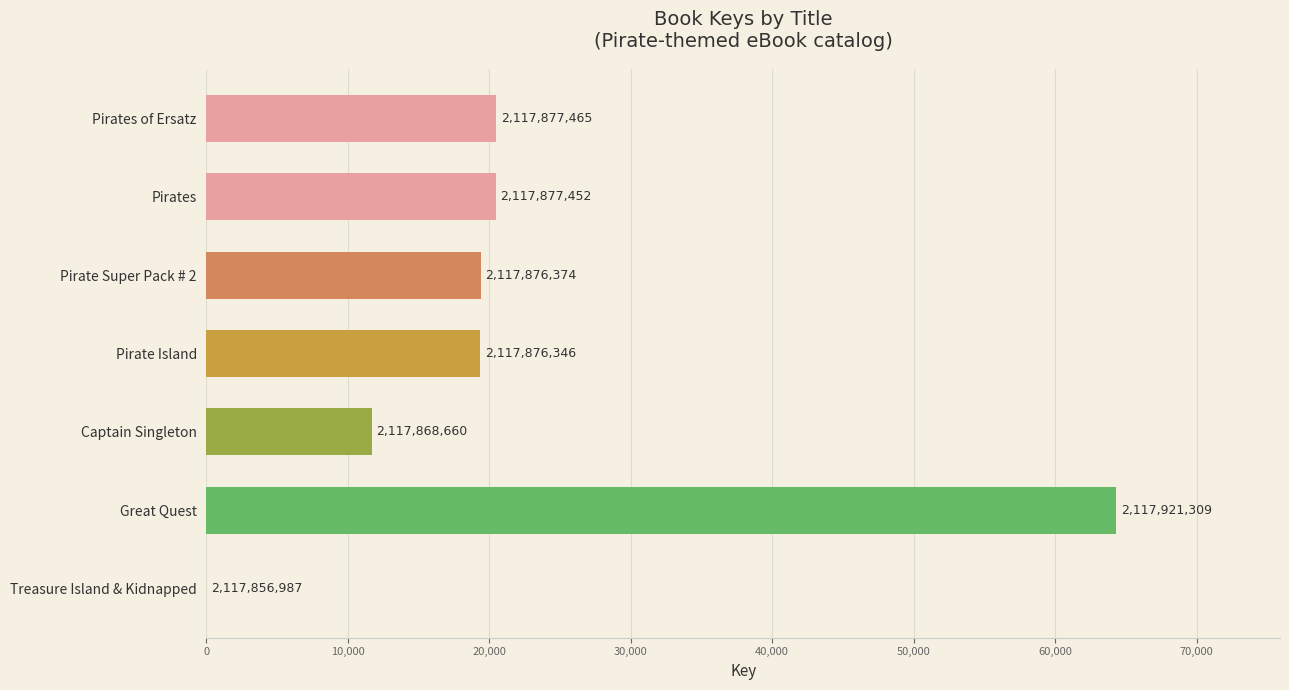

What is the difference between the maximum and minimum values?

64322